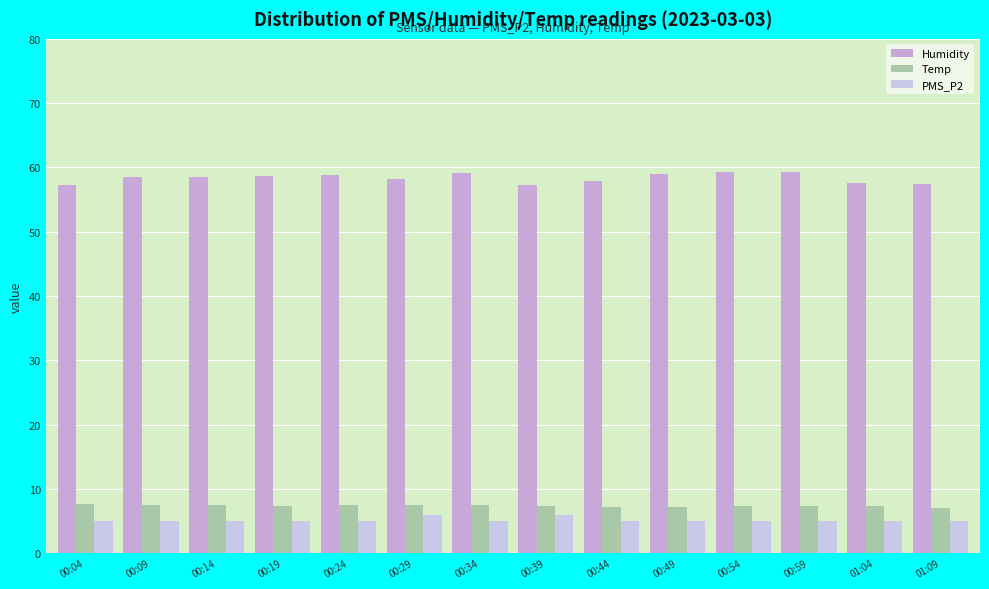

Which series changed the most between 00:24 and 00:49?

Temp